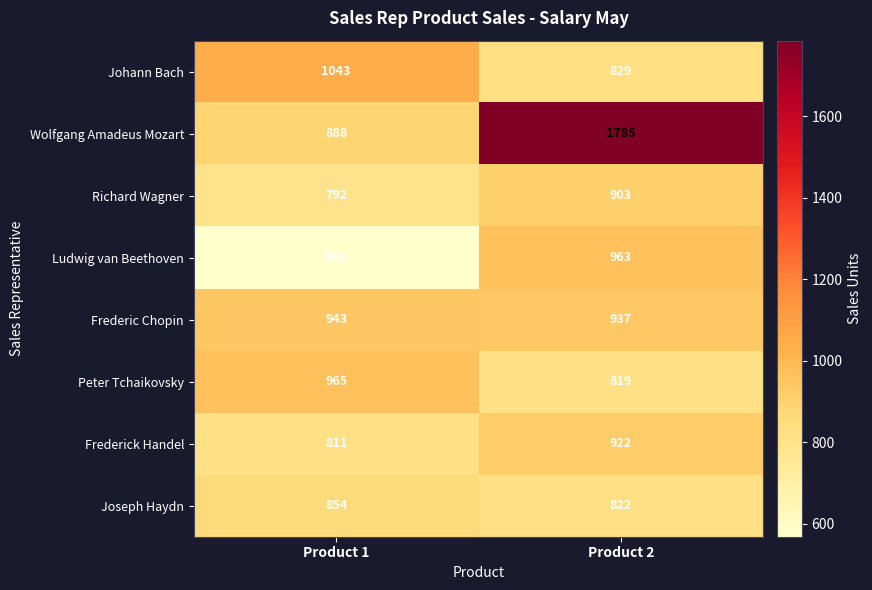

What value does the Joseph Haydn series have at Product 2?

822